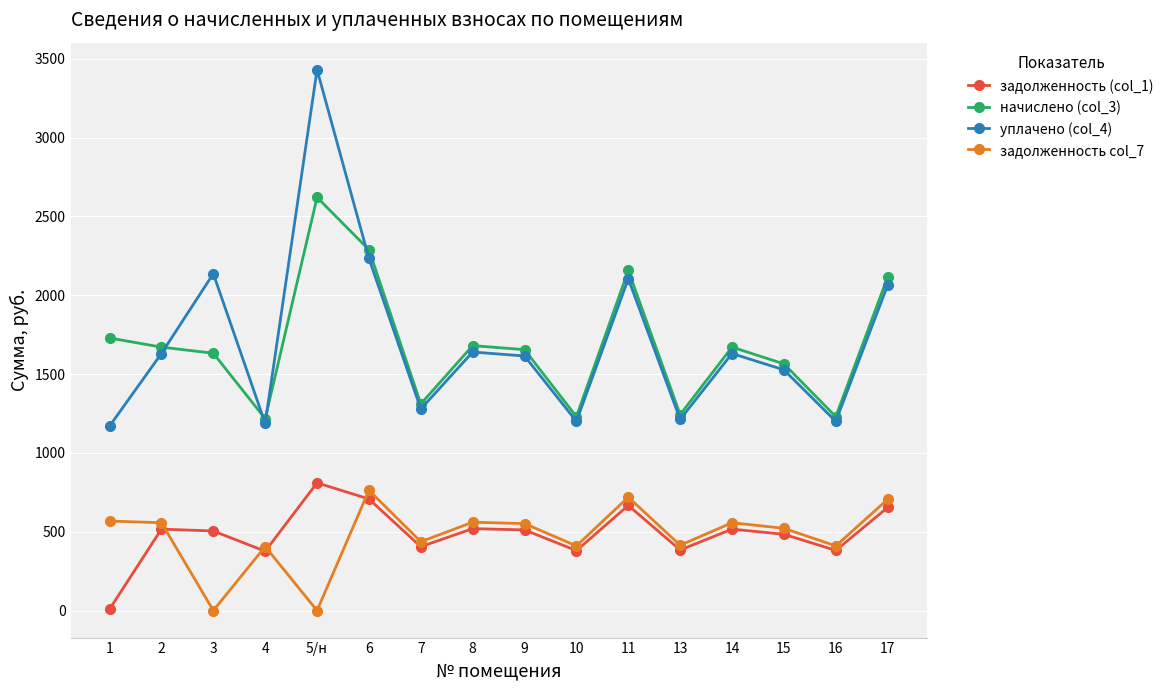

What is the difference between the задолженность (col_1) values at 5/н and 8?

290.5